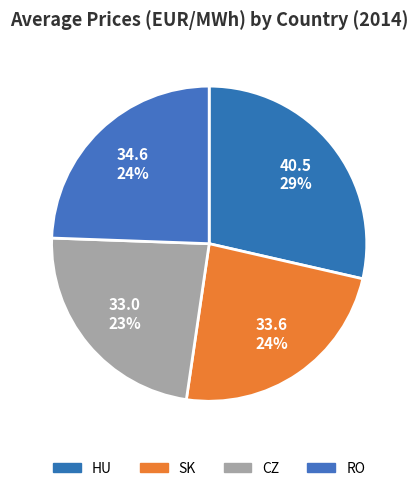

Combined, do HU and CZ account for over 50%?

Yes